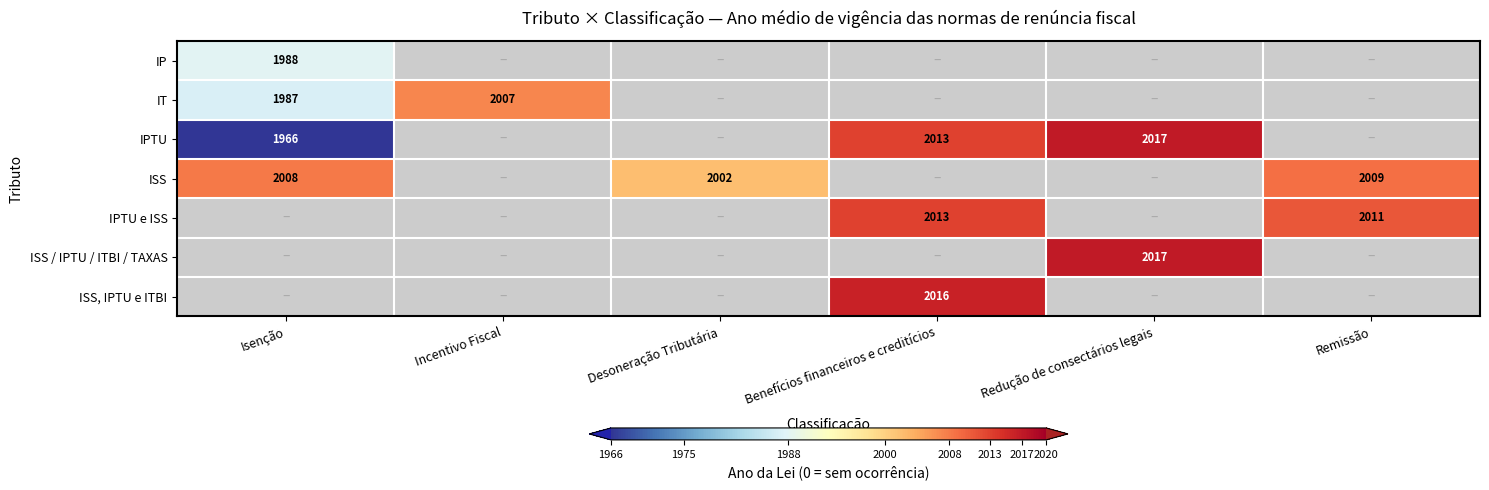

Is it true that IPTU equals 3529 at Benefícios financeiros e creditícios?

False